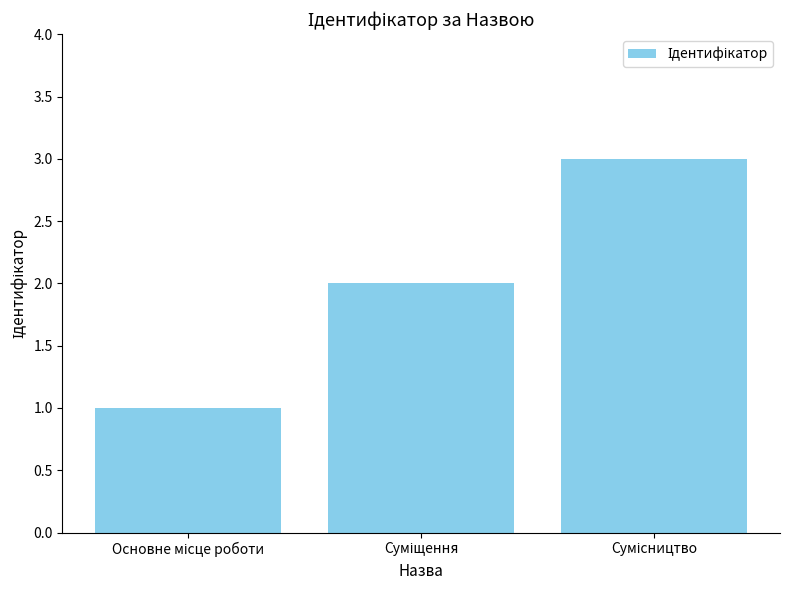

What is the greatest value displayed?

3